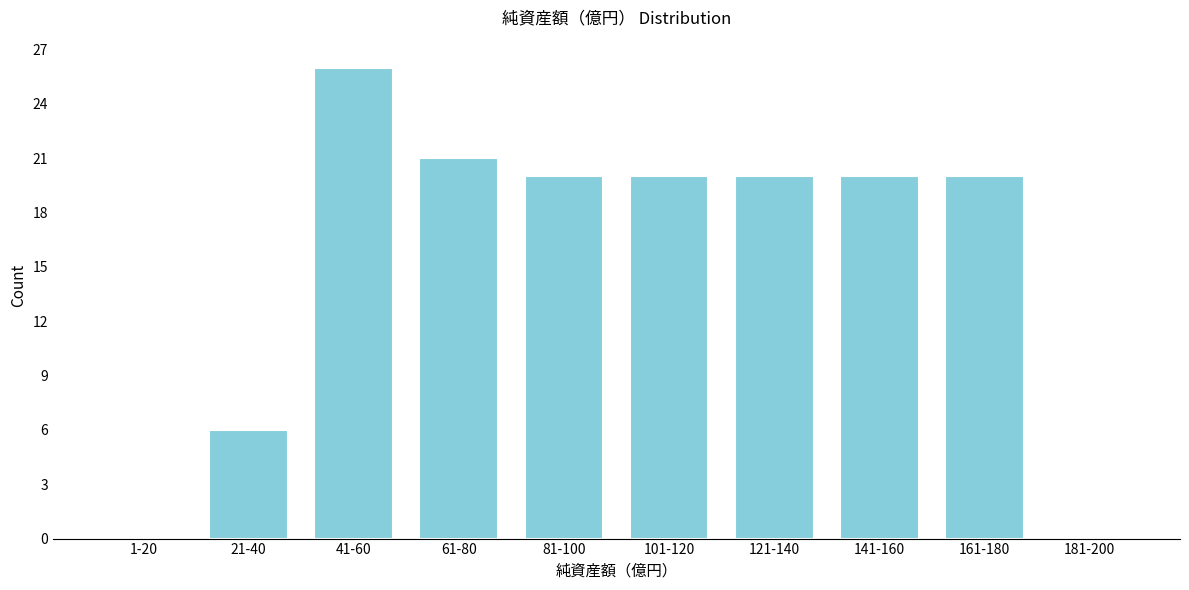

Reading left to right, list all the values displayed in this chart.

1-20=0	21-40=6	41-60=26	61-80=21	81-100=20	101-120=20	121-140=20	141-160=20	161-180=20	181-200=0